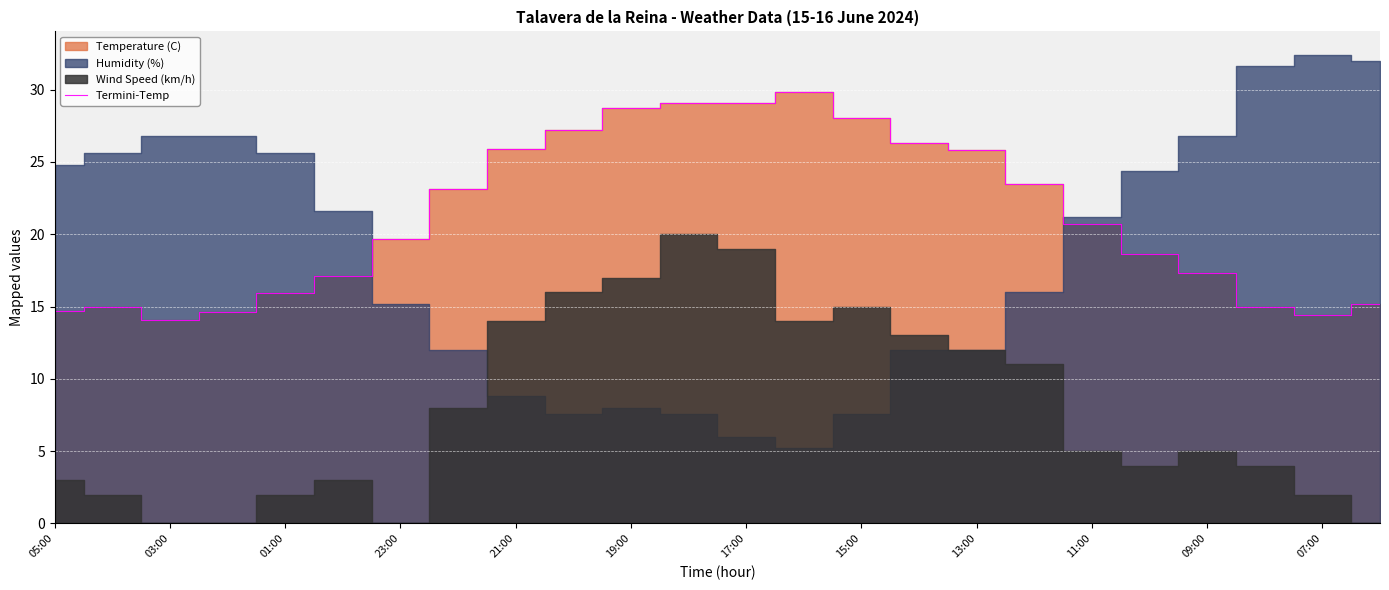

The value of Termini-Temp at 11:00 is 20.7. True or false?

True